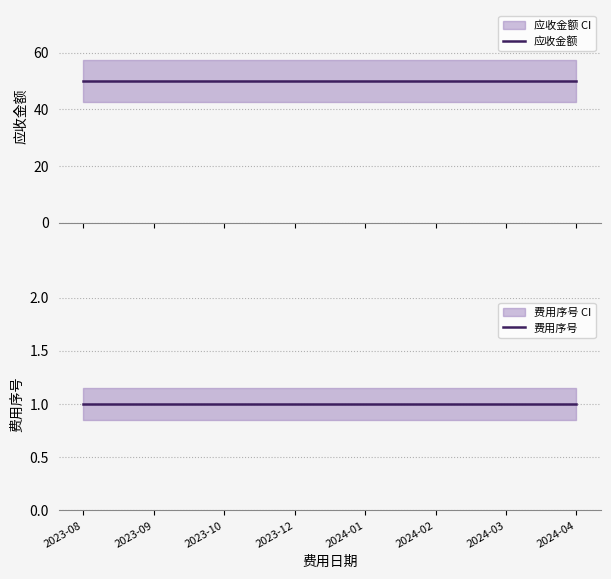

Is the value of 应收金额 at 2024-01 greater than the value of 费用序号 at 2024-04?

Yes